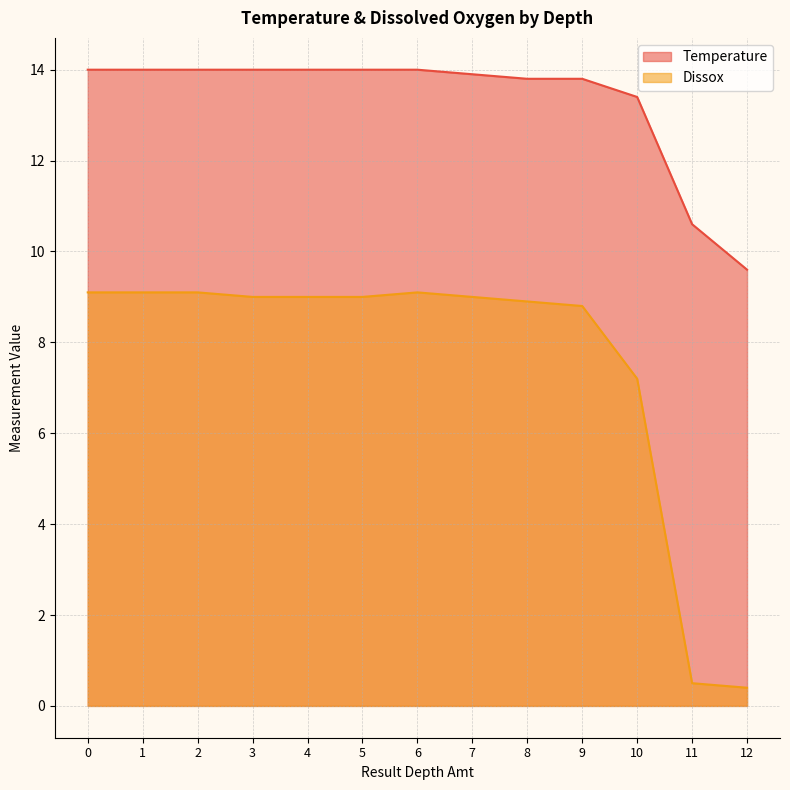

How many data points in Temperature are less than 14?

6